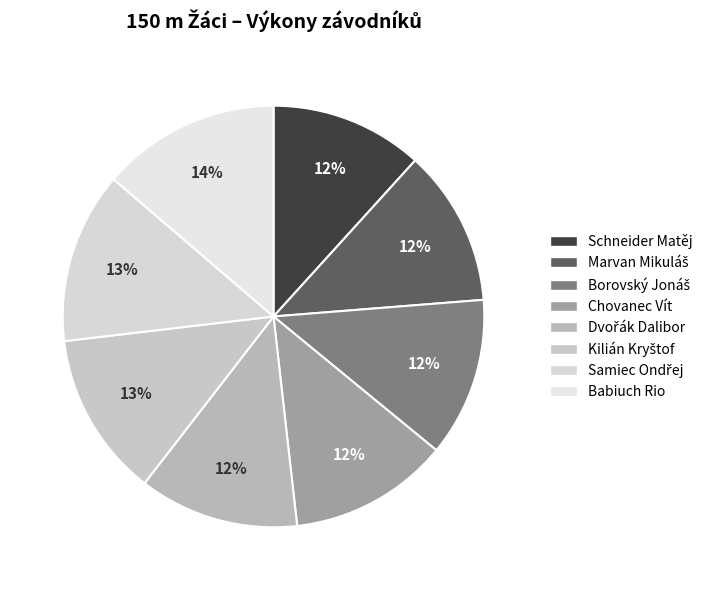

Is it true that Borovský Jonáš is 12% of the pie?

True